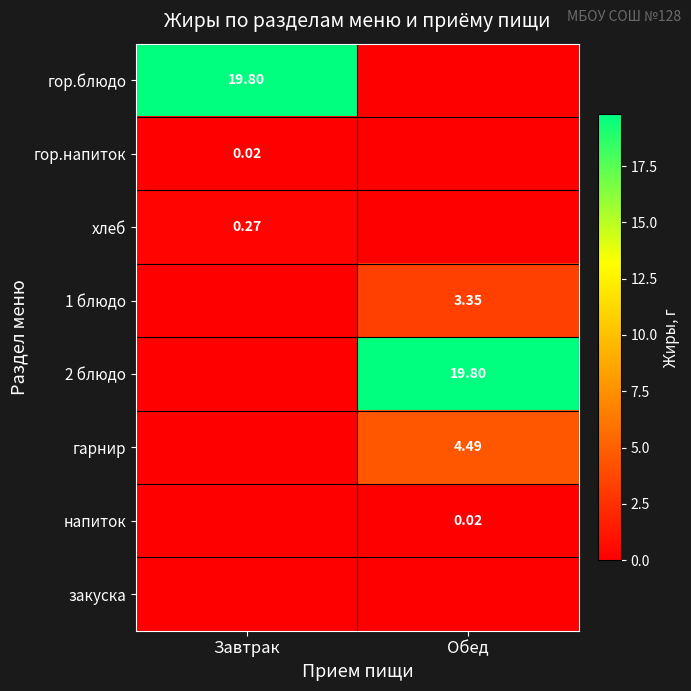

Is the value of 2 блюдо at Обед greater than the value of 1 блюдо at Обед?

Yes